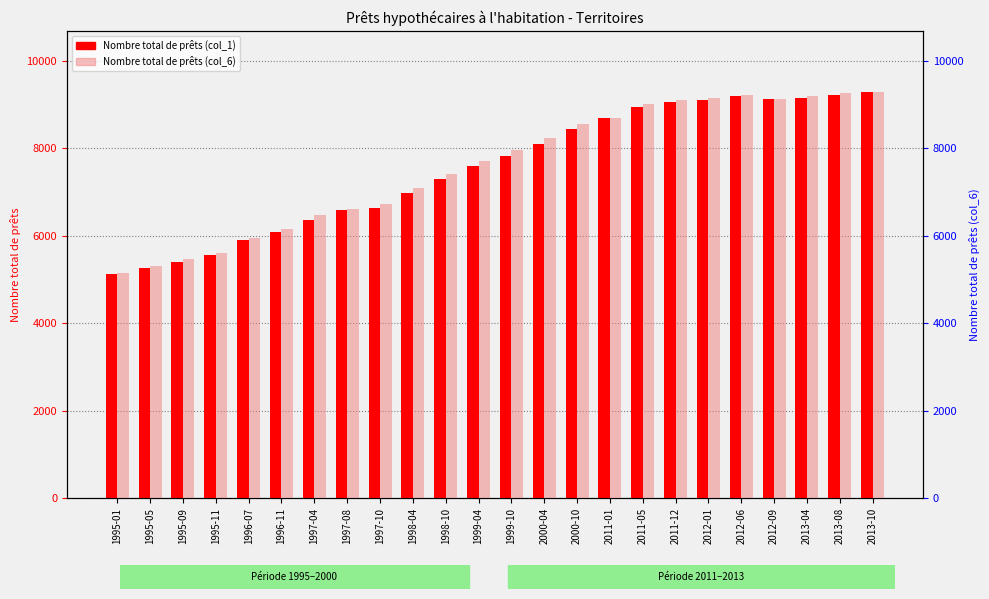

Where does the Nombre total de prêts (col_6) series first go above 7956?

2000-04